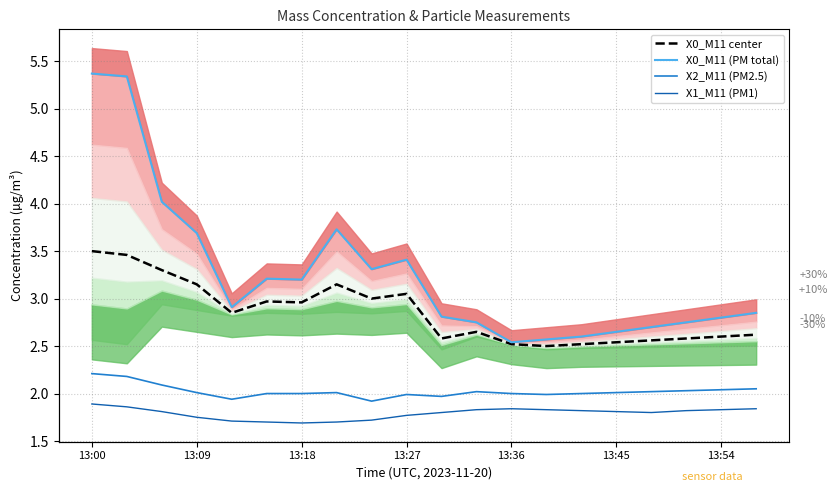

Reading right to left, extract all data points from this chart.

X0_M11 center: 2.6	2.6	2.6	2.6	2.5	2.5	2.5	2.5	2.6	2.6	3.0	3.0	3.1	3.0	3.0	2.9	3.1	3.3	3.5	3.5
X0_M11 (PM total): 2.9	2.8	2.8	2.7	2.6	2.6	2.6	2.5	2.8	2.8	3.4	3.3	3.7	3.2	3.2	2.9	3.7	4.0	5.3	5.4
X2_M11 (PM2.5): 2.0	2.0	2.0	2.0	2.0	2.0	2.0	2.0	2.0	2.0	2.0	1.9	2.0	2.0	2.0	1.9	2.0	2.1	2.2	2.2
X1_M11 (PM1): 1.8	1.8	1.8	1.8	1.8	1.8	1.8	1.8	1.8	1.8	1.8	1.7	1.7	1.7	1.7	1.7	1.8	1.8	1.9	1.9